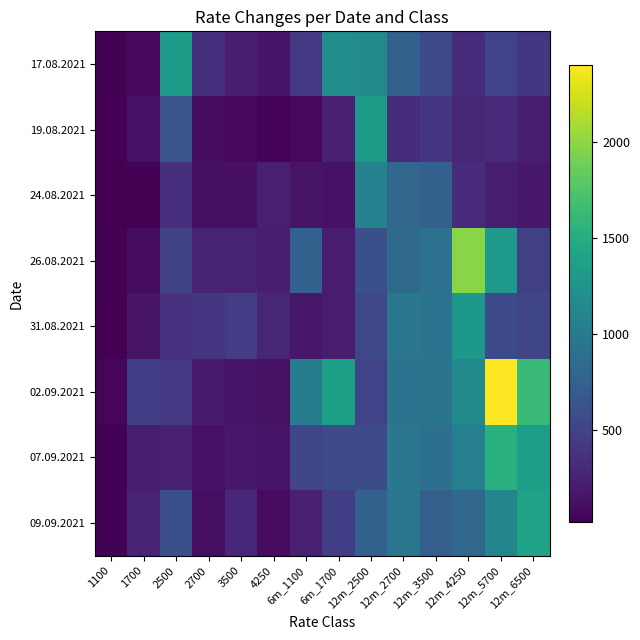

Between 6m_1700 and 3500, which is larger?

6m_1700